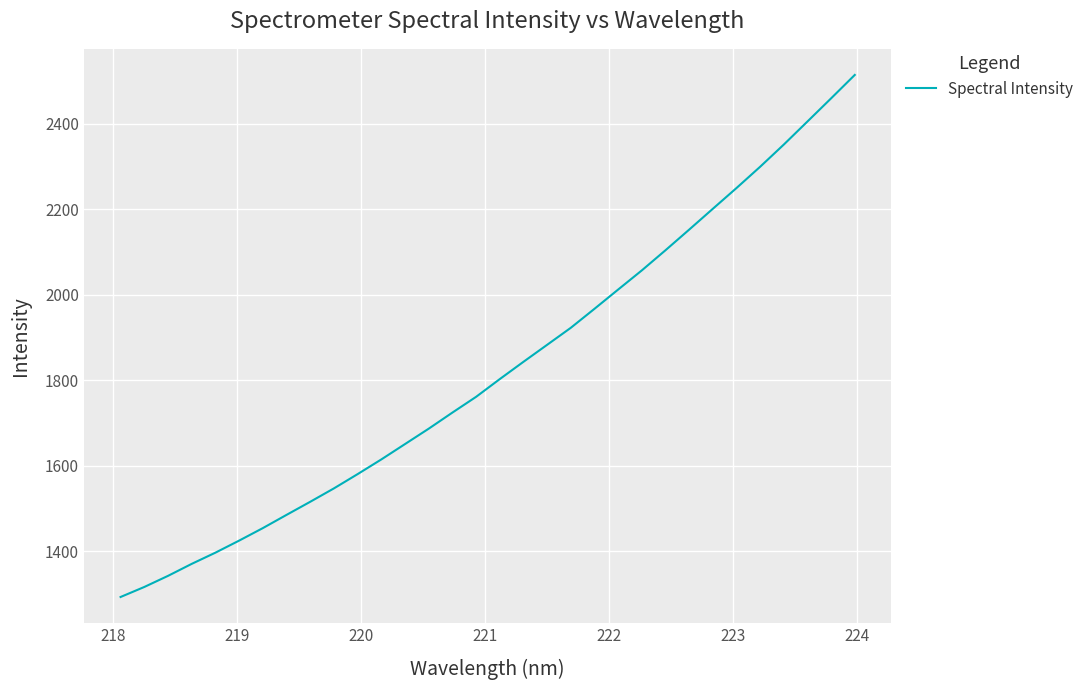

What is the maximum value shown in the chart?

2514.4